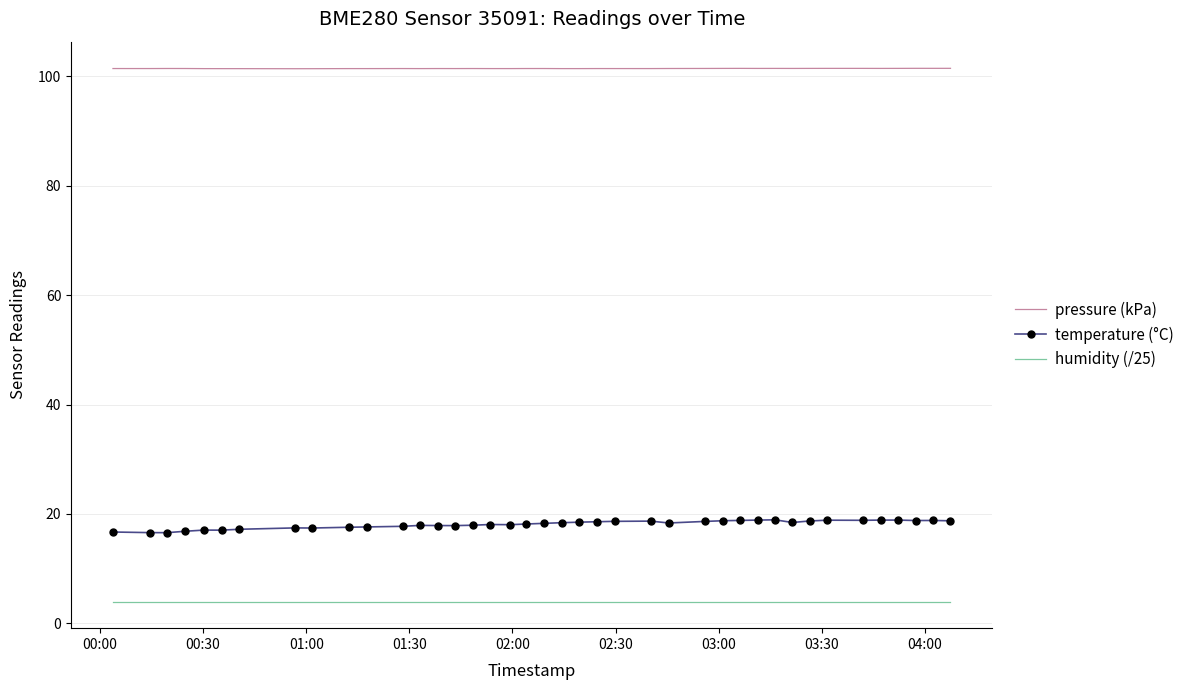

What is the minimum value shown in the chart?

4.0